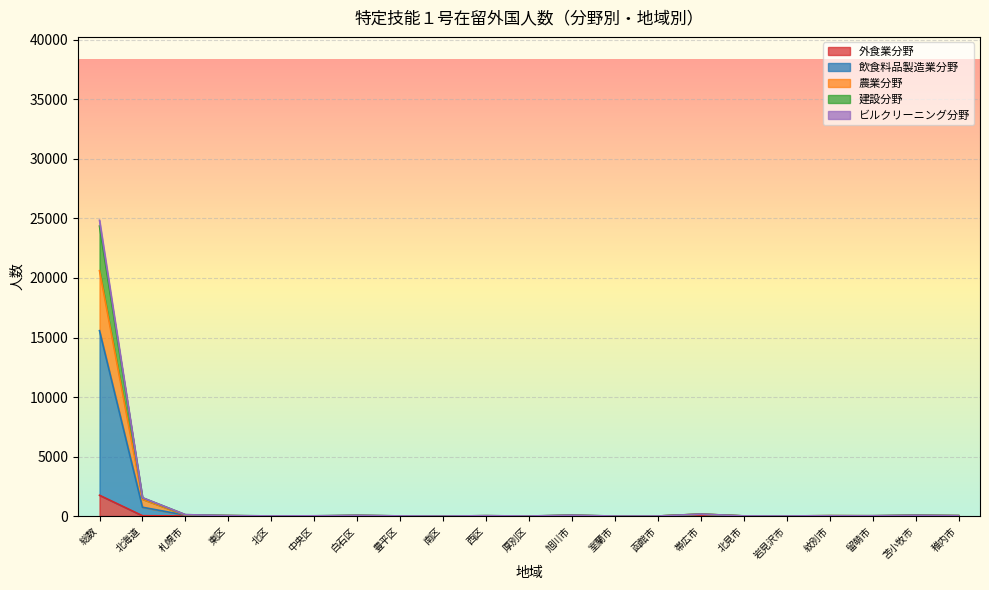

At which category is the sum across all series the highest?

総数